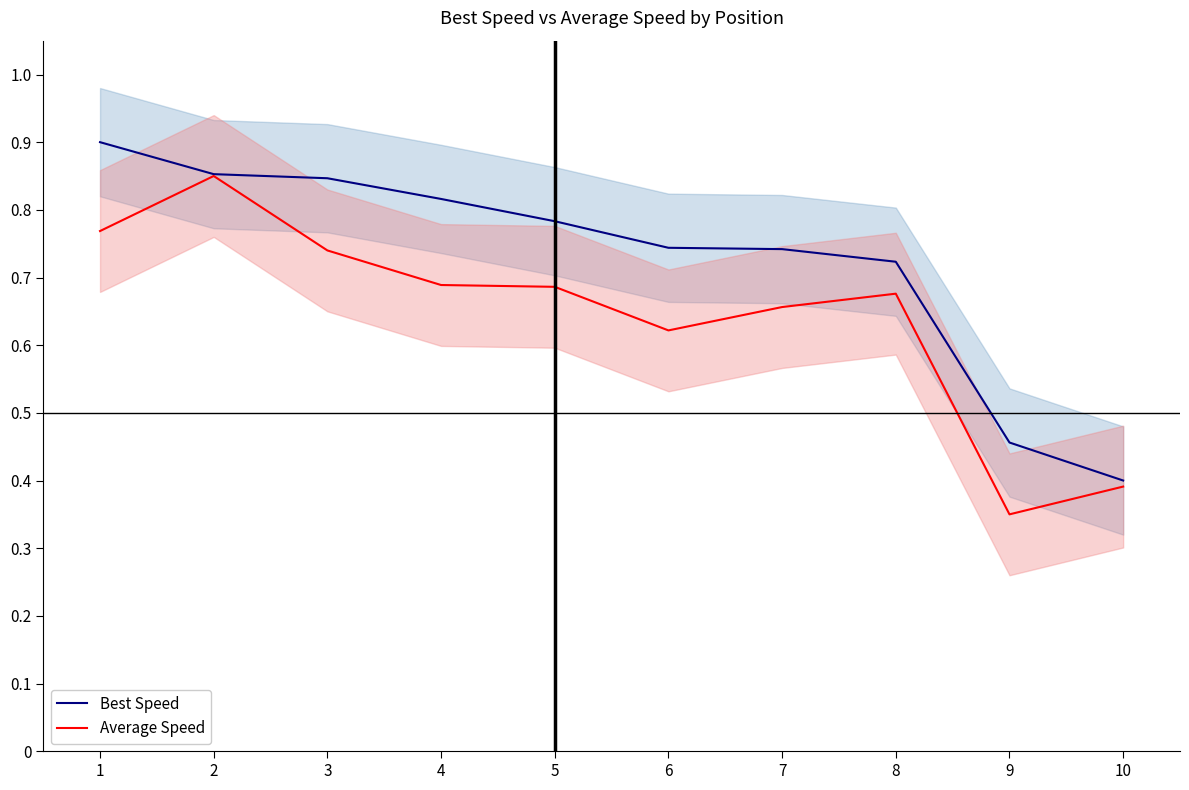

What is the total value across all series at 5?

1.5